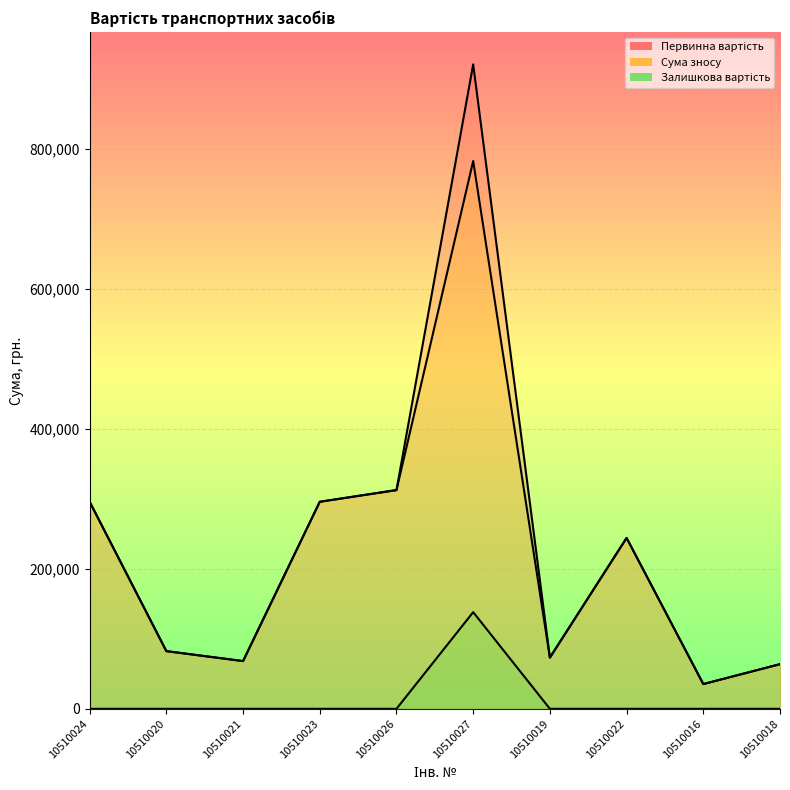

What is the maximum value for Сума зносу?

782595